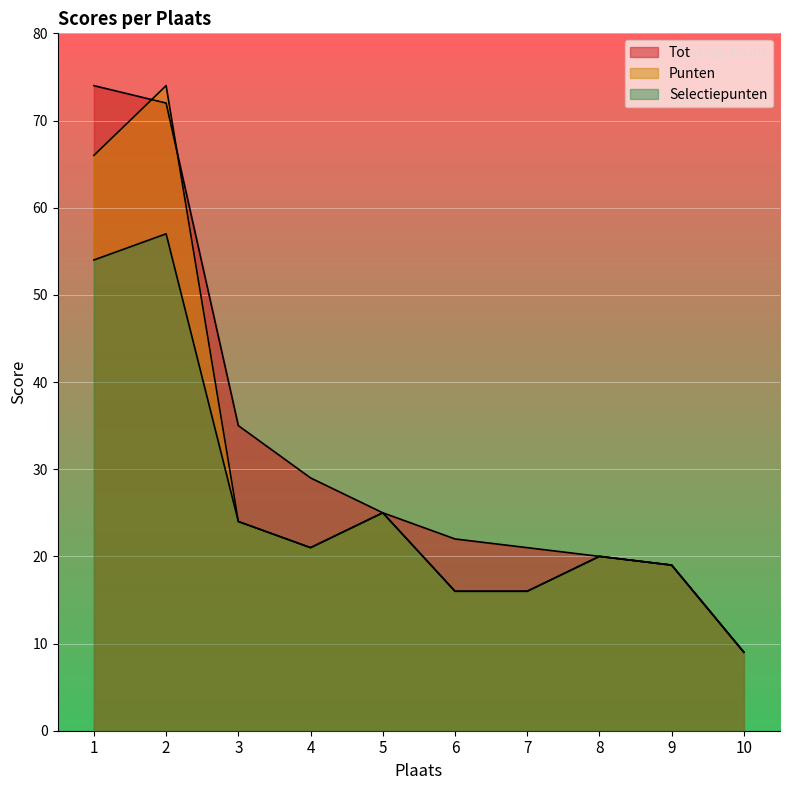

What is the minimum value shown in the chart?

9